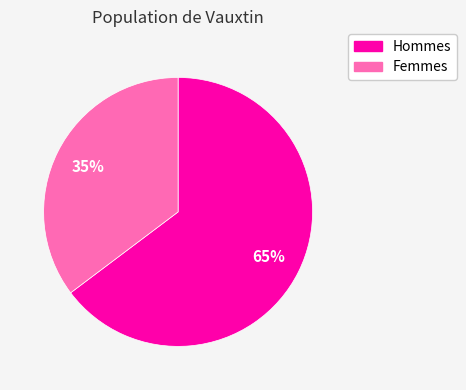

Which has a higher value, Hommes or Femmes?

Hommes